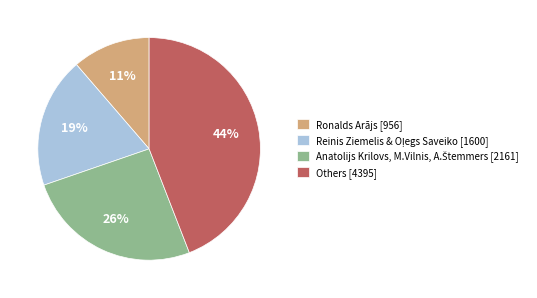

Is it true that Others [4395] is 56% of the pie?

False